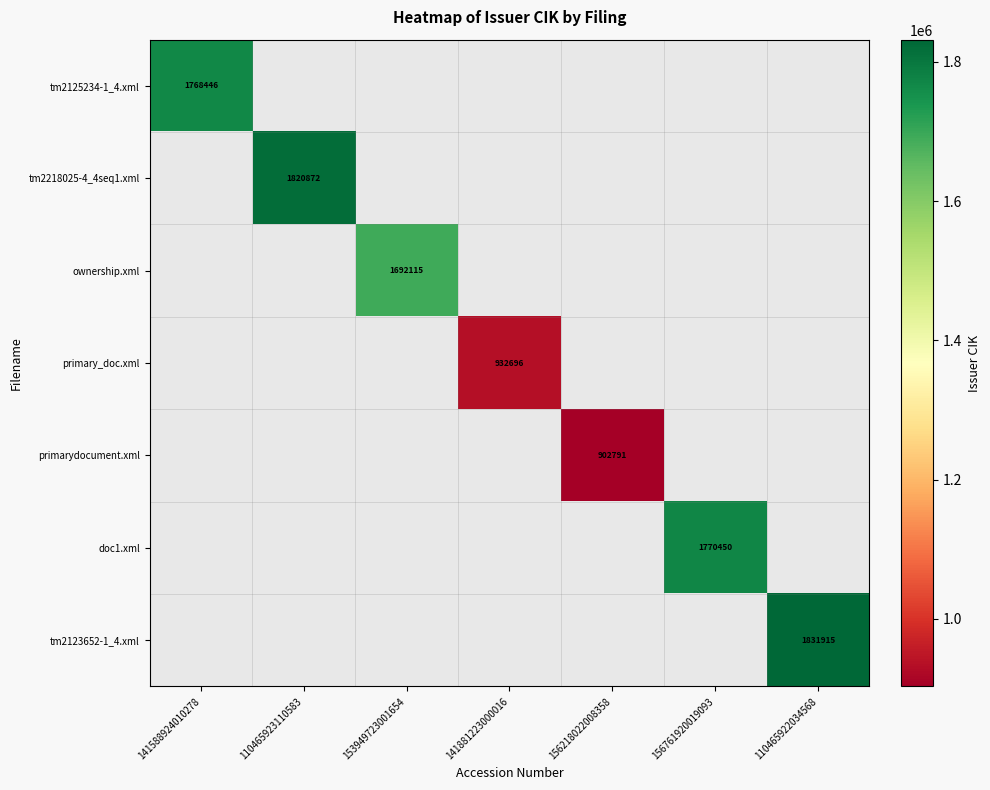

Is it true that primary_doc.xml equals 932696 at 141881223000016?

True